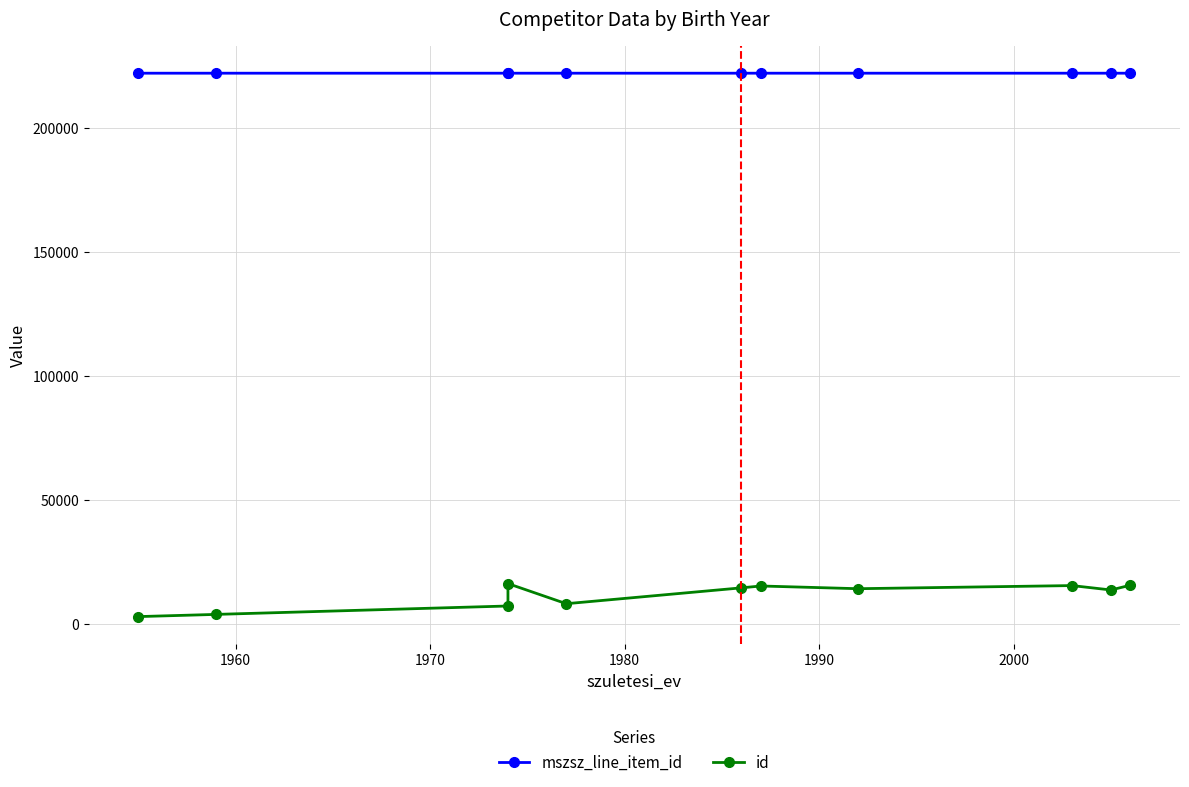

How many mszsz_line_item_id values are between 222007 and 222008?

9